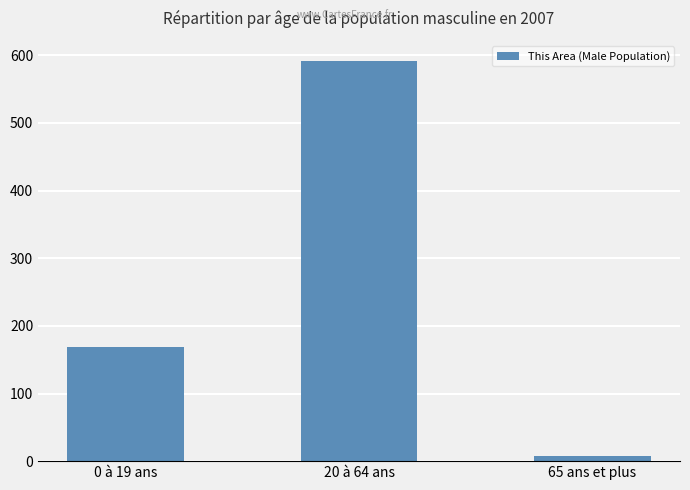

Which has a higher value, 0 à 19 ans or 65 ans et plus?

0 à 19 ans